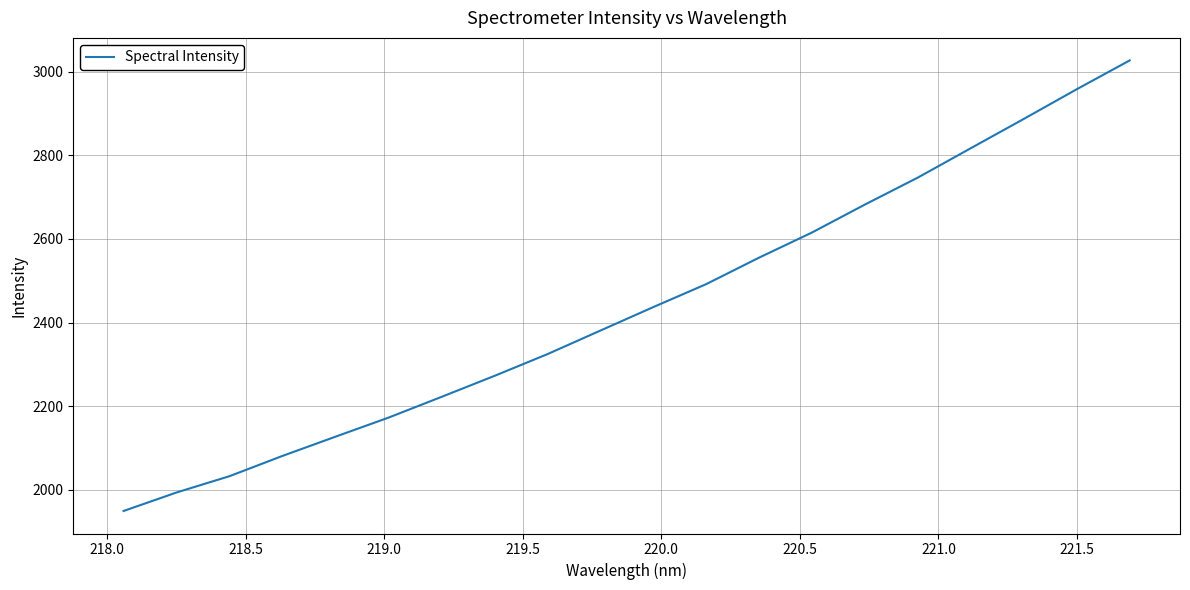

What is the difference between the maximum and minimum values?

1077.1